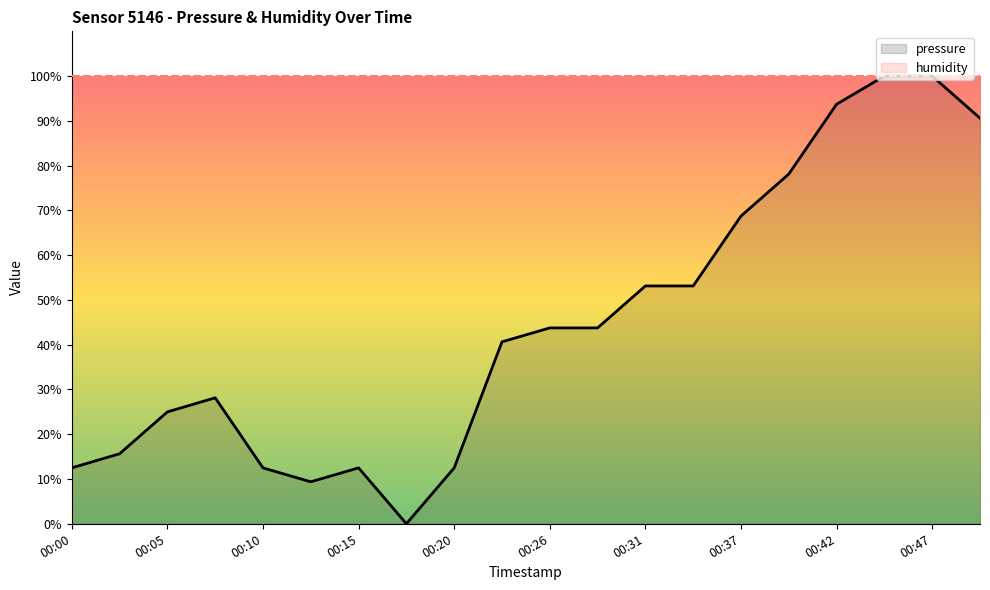

Reading right to left, list all the values displayed in this chart.

90.6	100.0	100.0	93.7	78.1	68.7	53.1	53.1	43.7	43.7	40.6	12.5	0.0	12.5	9.4	12.5	28.1	25.0	15.6	12.5